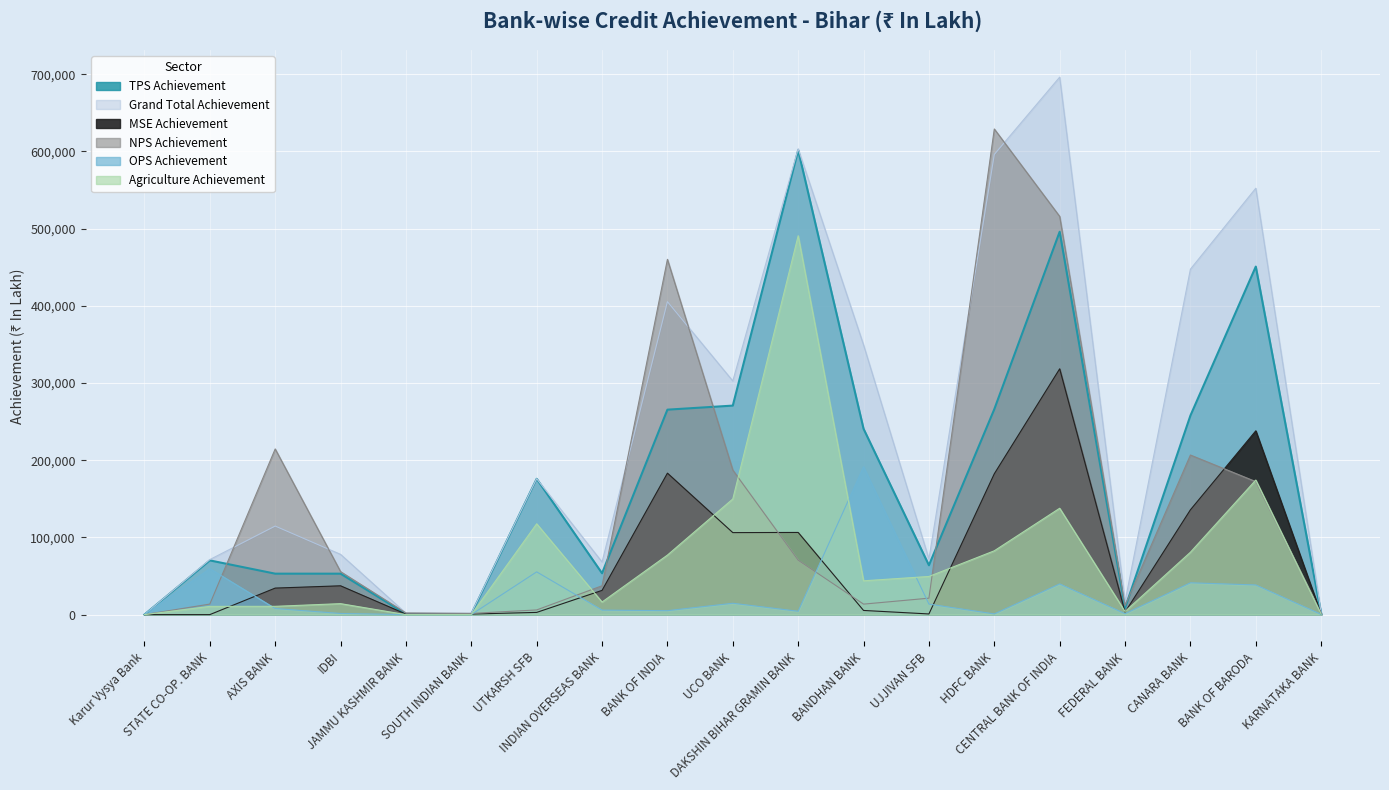

How many distinct data groups are displayed?

6